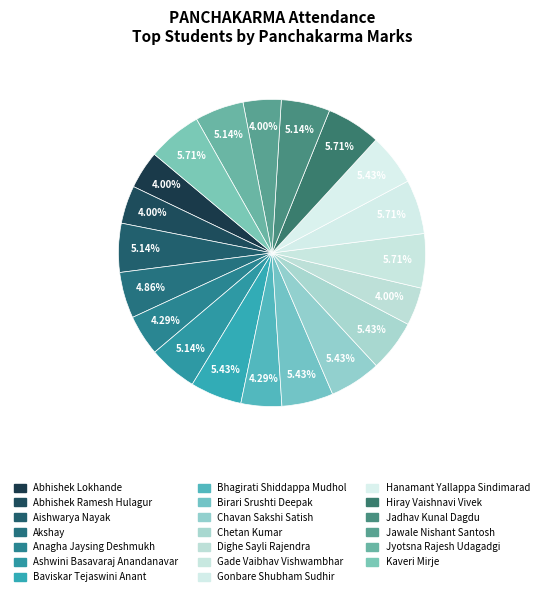

Count the number of slices in the pie.

20